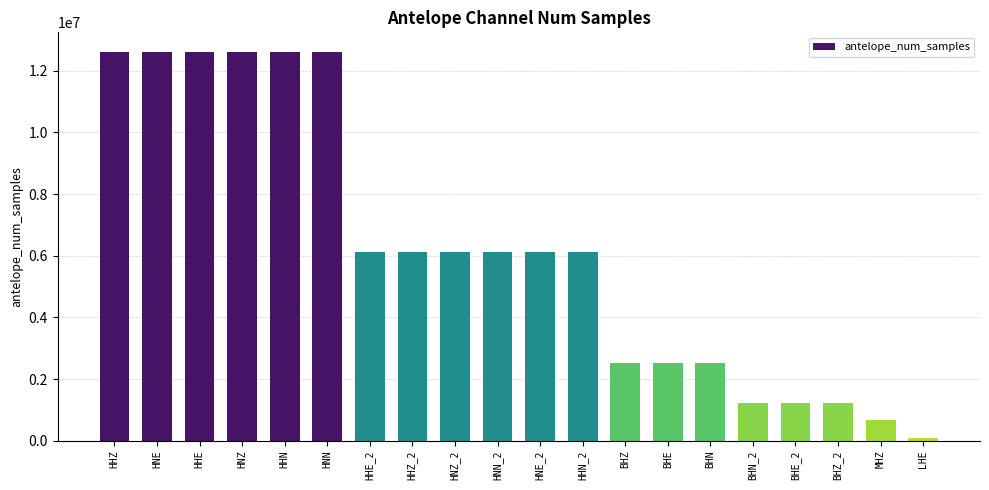

Does the chart contain any negative values?

No